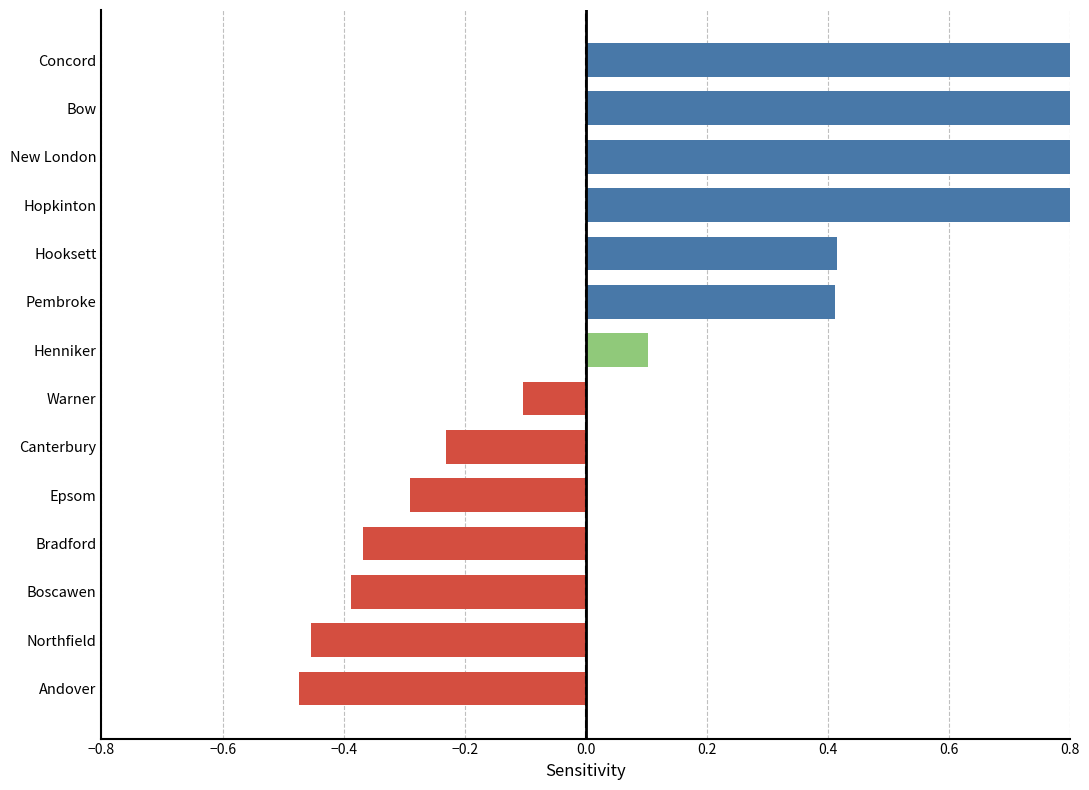

The value at Hopkinton is 0.5. True or false?

False